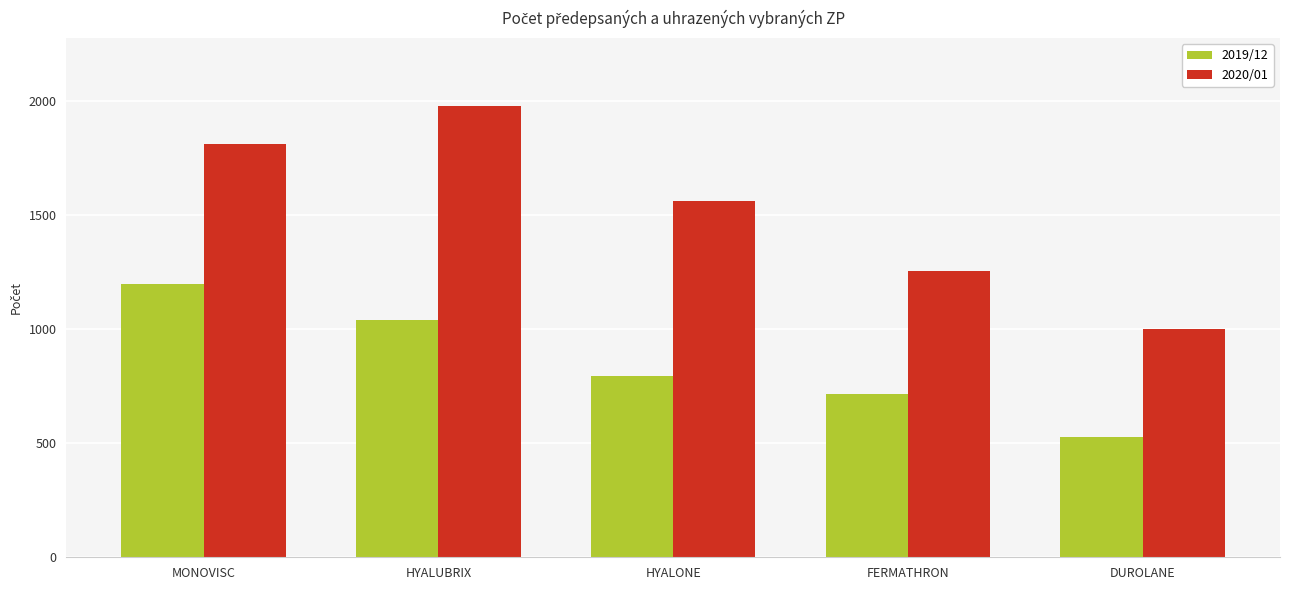

Count the number of data series in this chart.

2